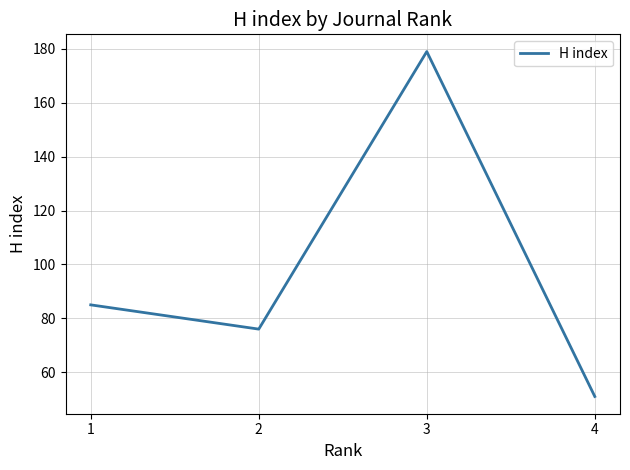

The value at 3 is 179. True or false?

True